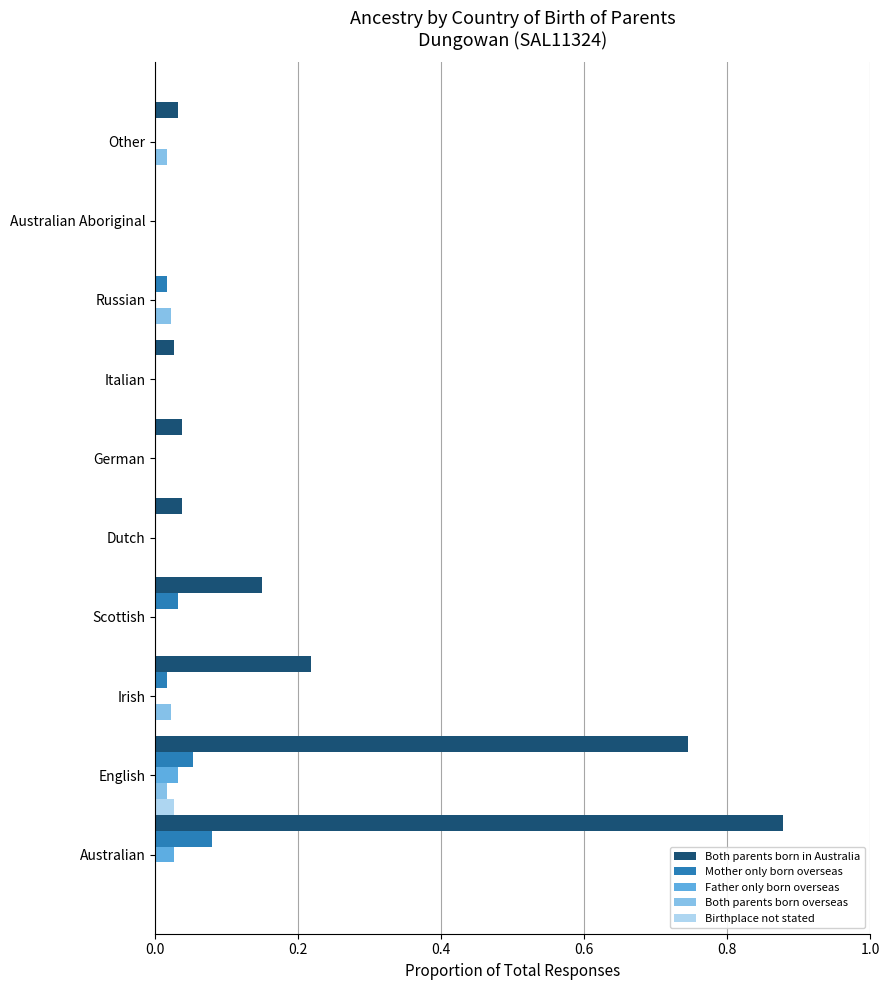

Which category has the highest value across all series?

Australian